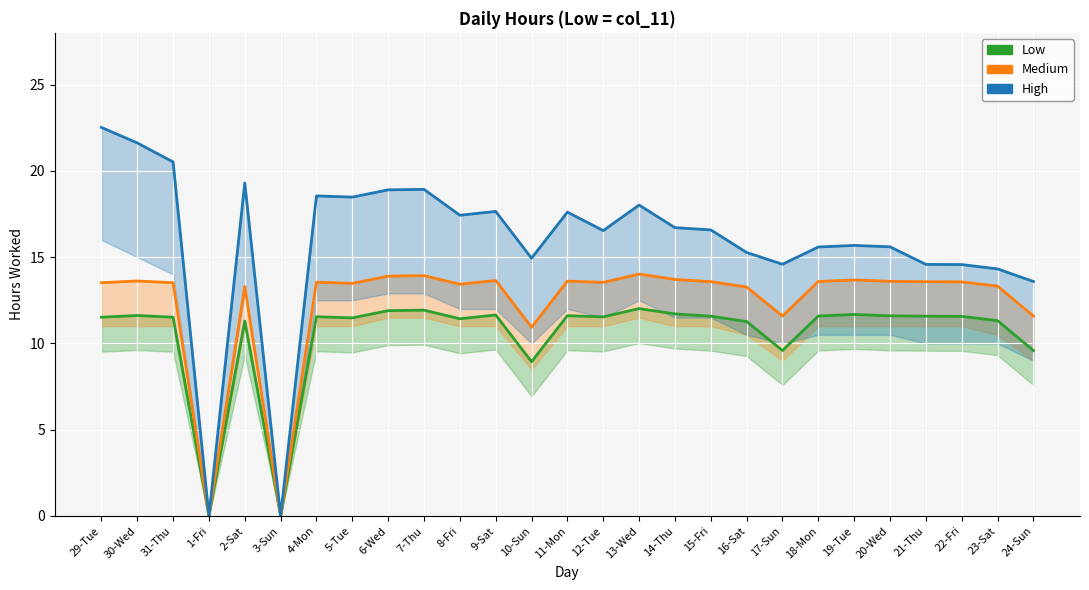

How many interior local peaks does the Low series have?

8